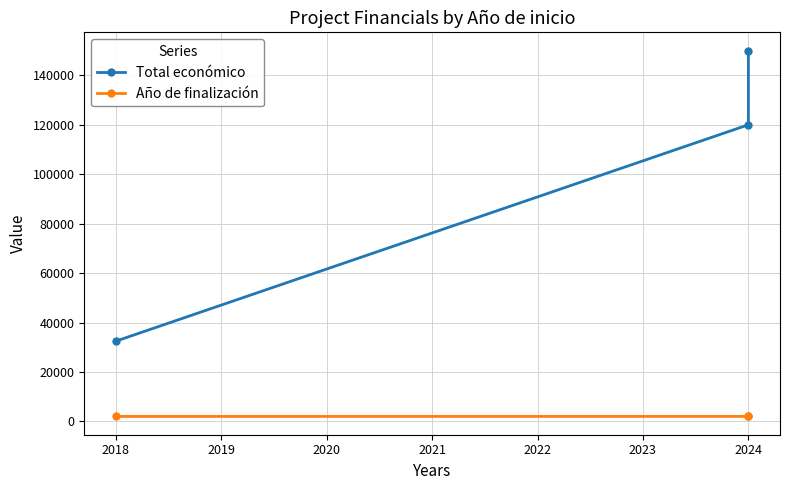

How many lines are shown in the chart?

2